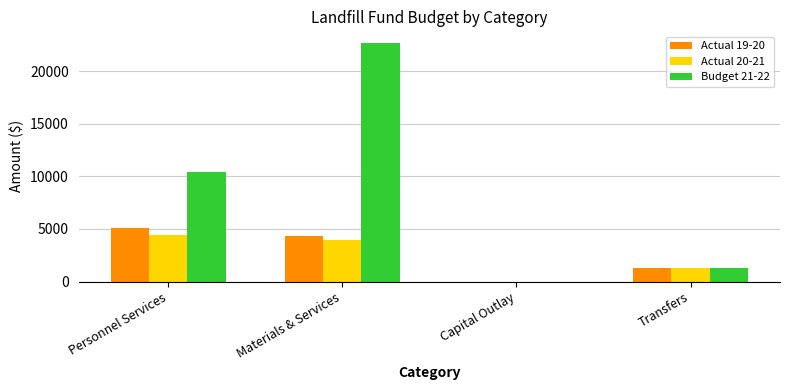

Is the value of Budget 21-22 at Capital Outlay greater than the value of Actual 20-21 at Transfers?

No